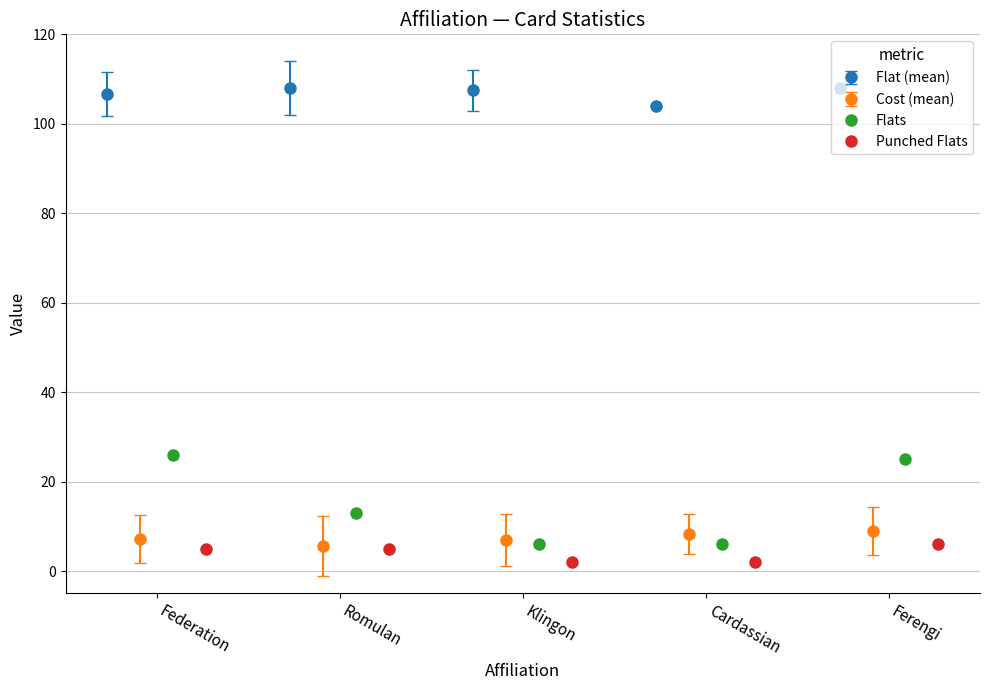

True or false: Flat (mean) has more than 2 points higher than both neighbors.

False